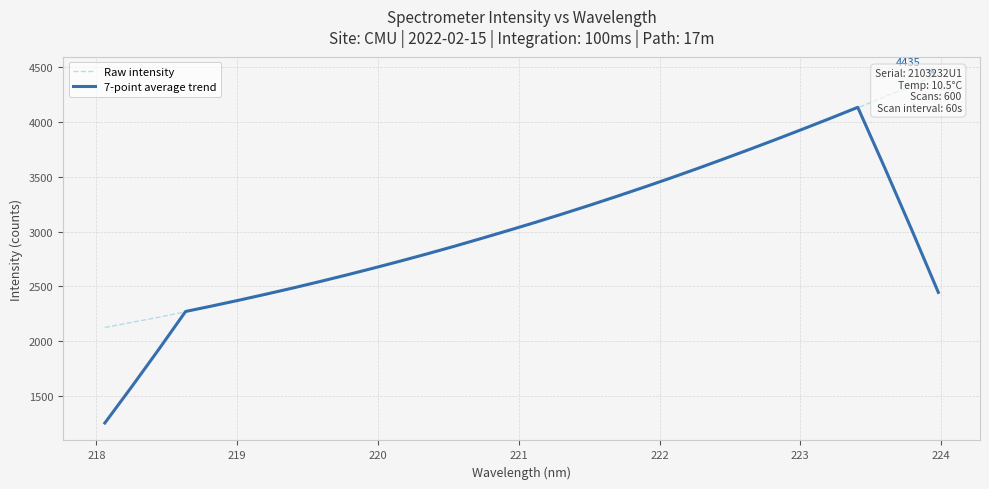

Does the chart have visible grid lines?

Yes